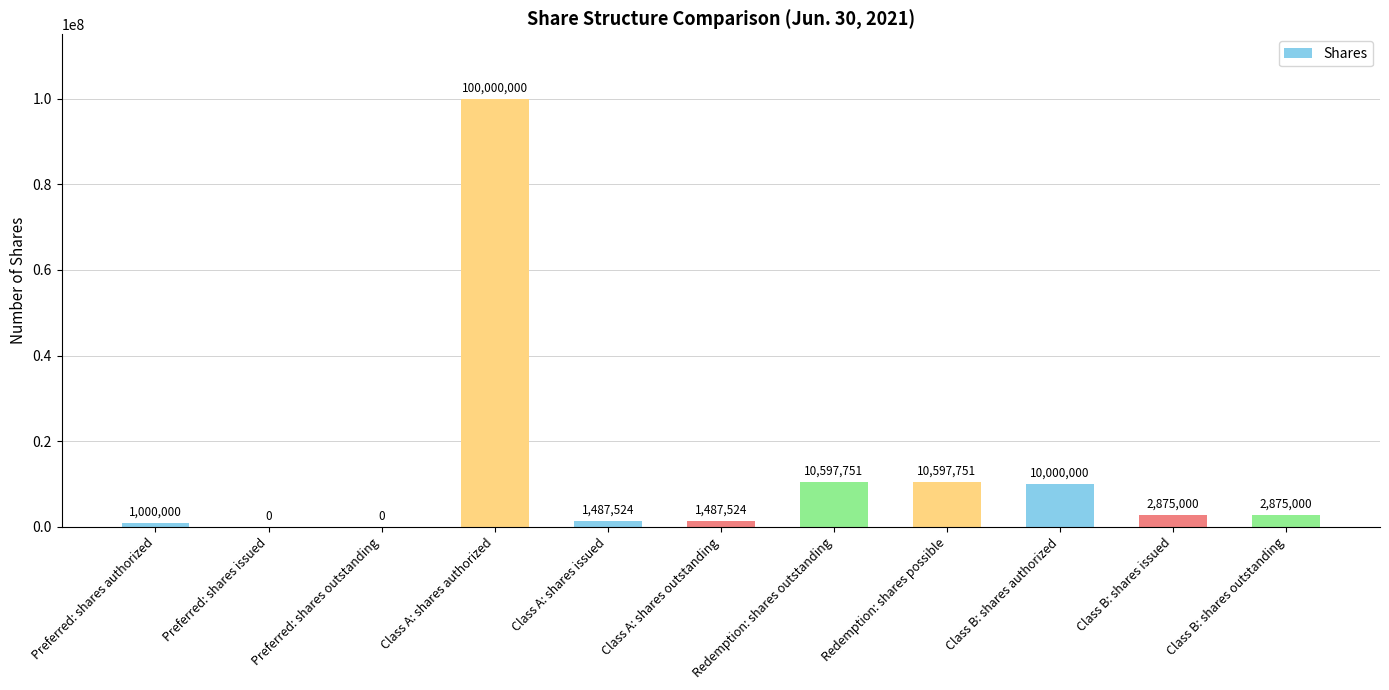

What is the average value?

12810959